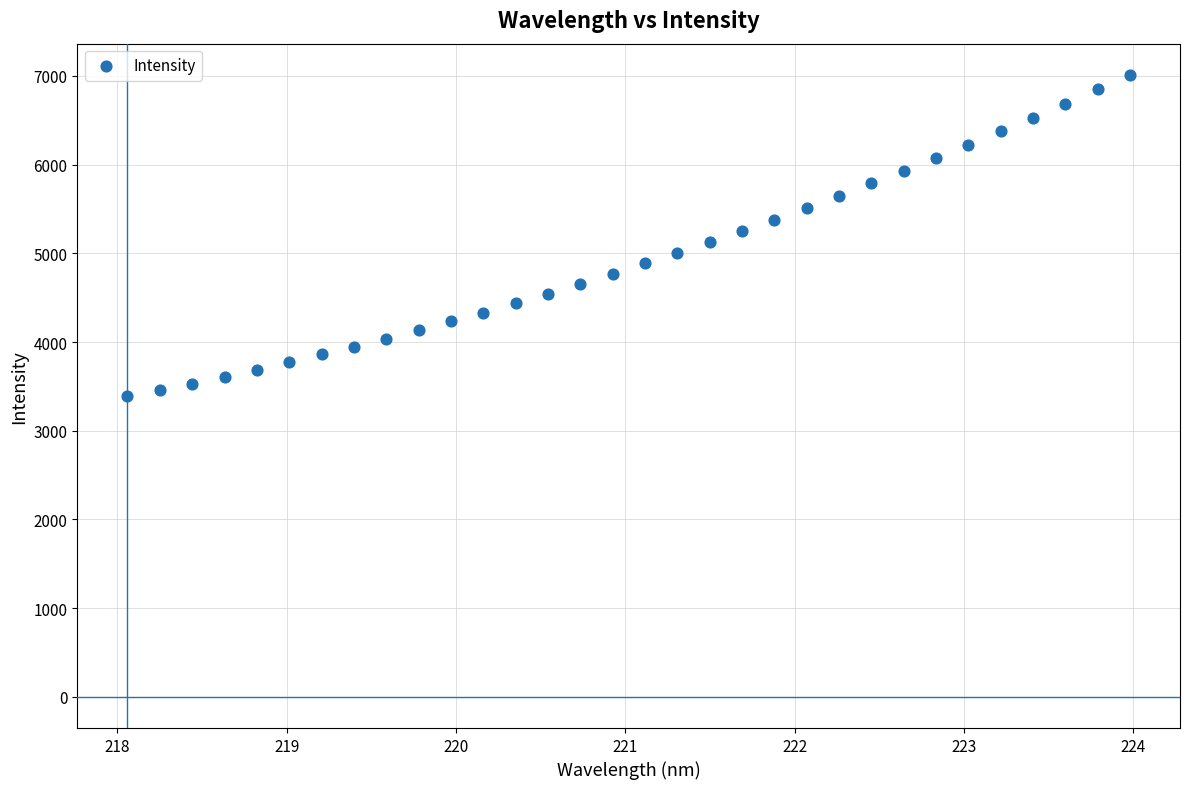

What is the range of X values (max minus min)?

5.9